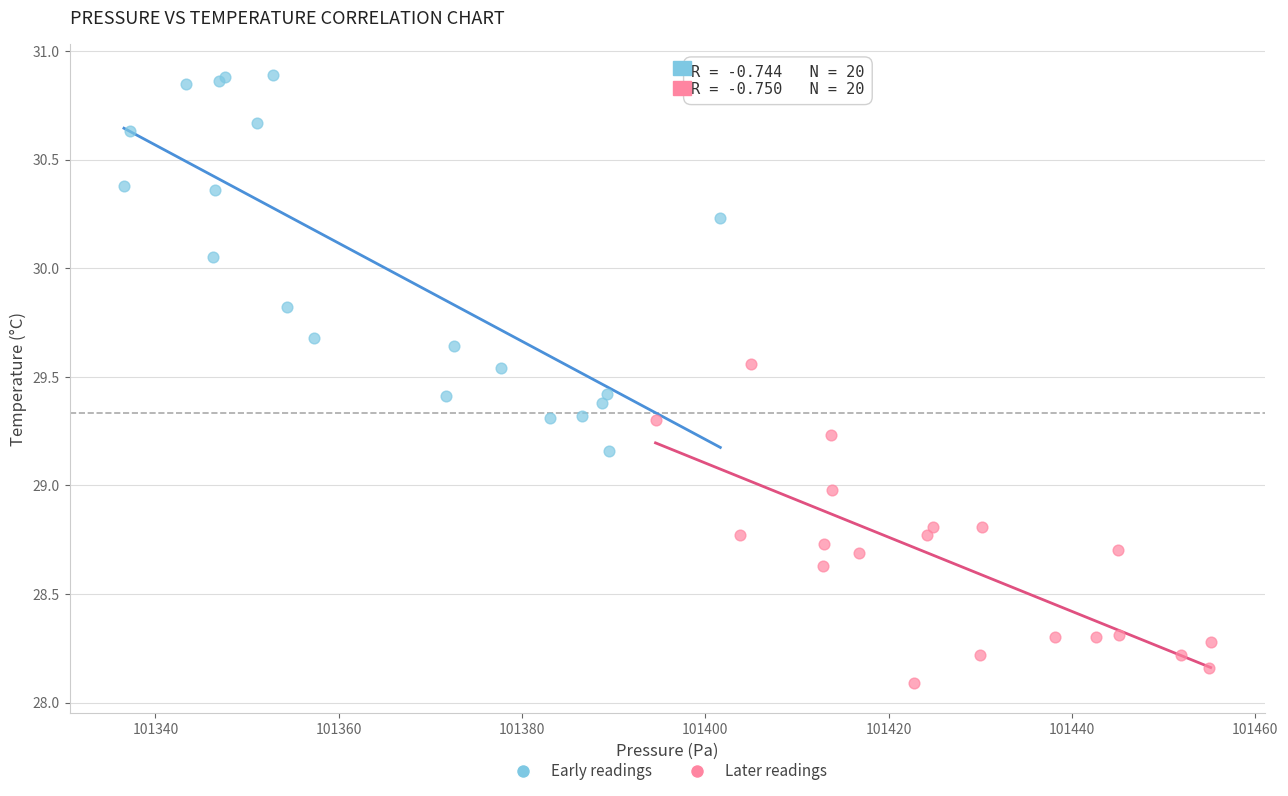

What are all the series names shown in the legend?

Early readings, Later readings